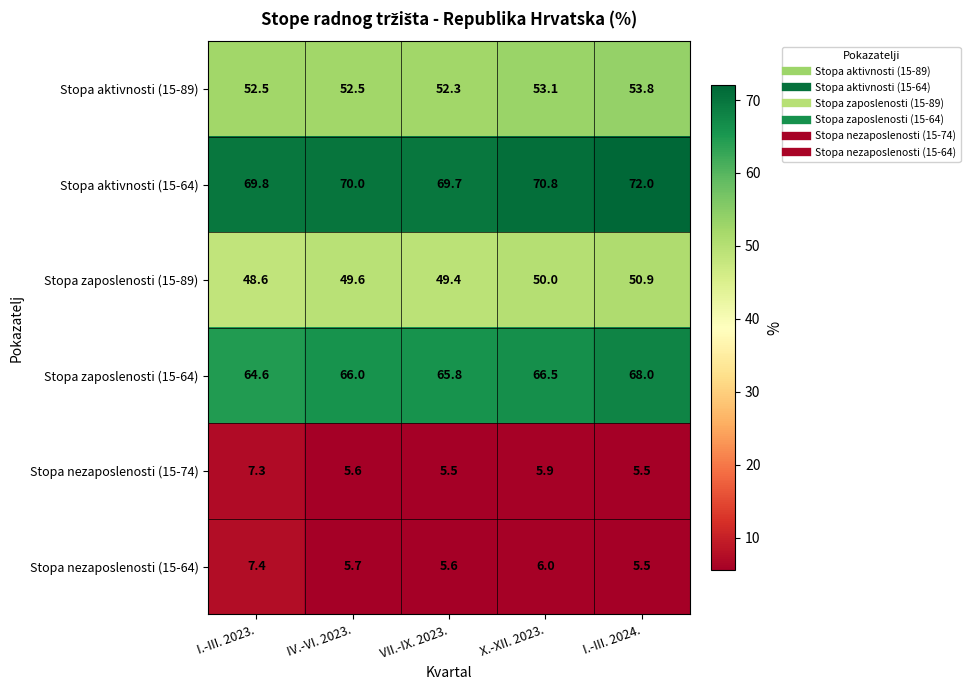

List the series in order of their peak value, highest first.

Stopa aktivnosti (15-64), Stopa zaposlenosti (15-64), Stopa aktivnosti (15-89), Stopa zaposlenosti (15-89), Stopa nezaposlenosti (15-64), Stopa nezaposlenosti (15-74)